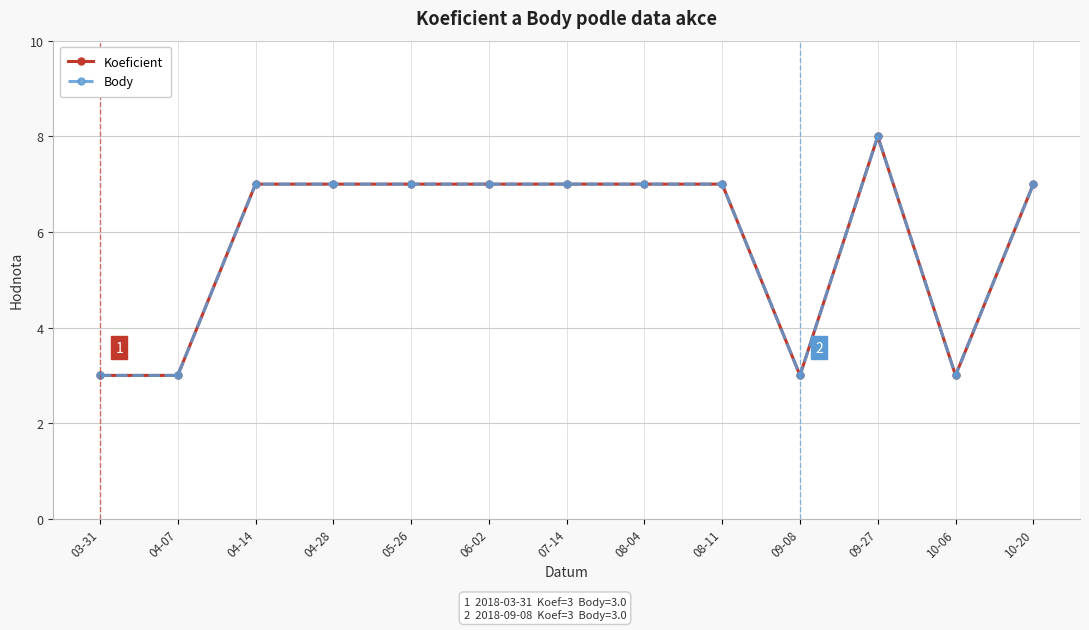

Between 10-20 and 08-04, which is larger?

10-20